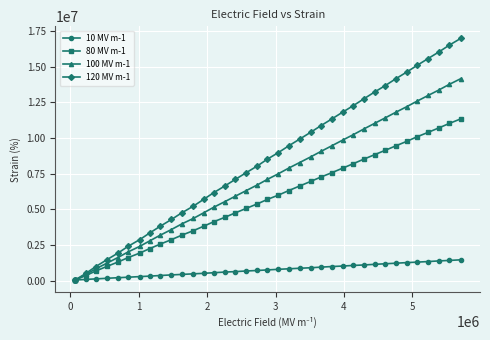

Which series has the largest total across all categories?

120 MV m-1